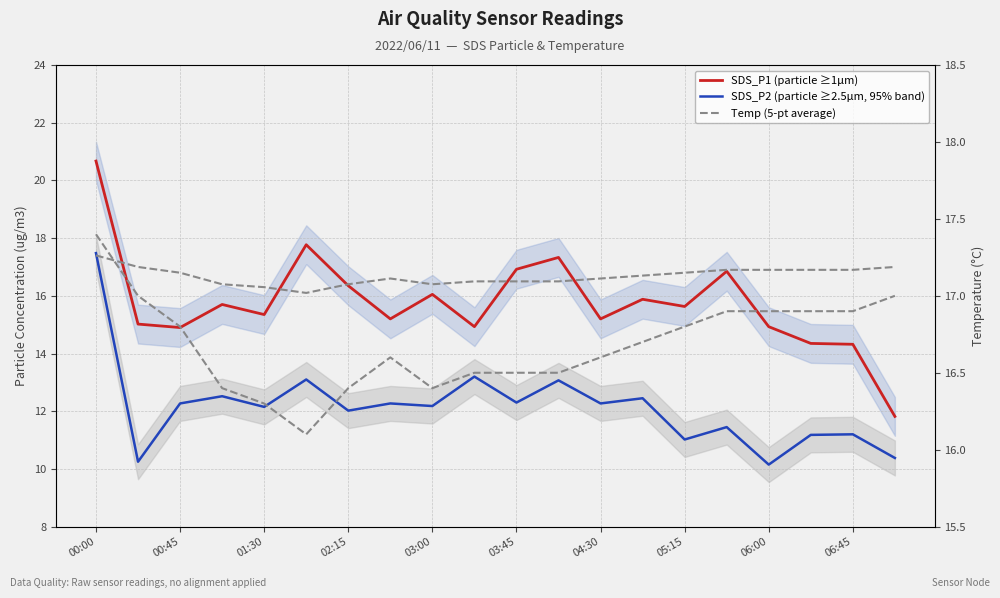

What is the difference between the highest and lowest values at 03:45?

4.6